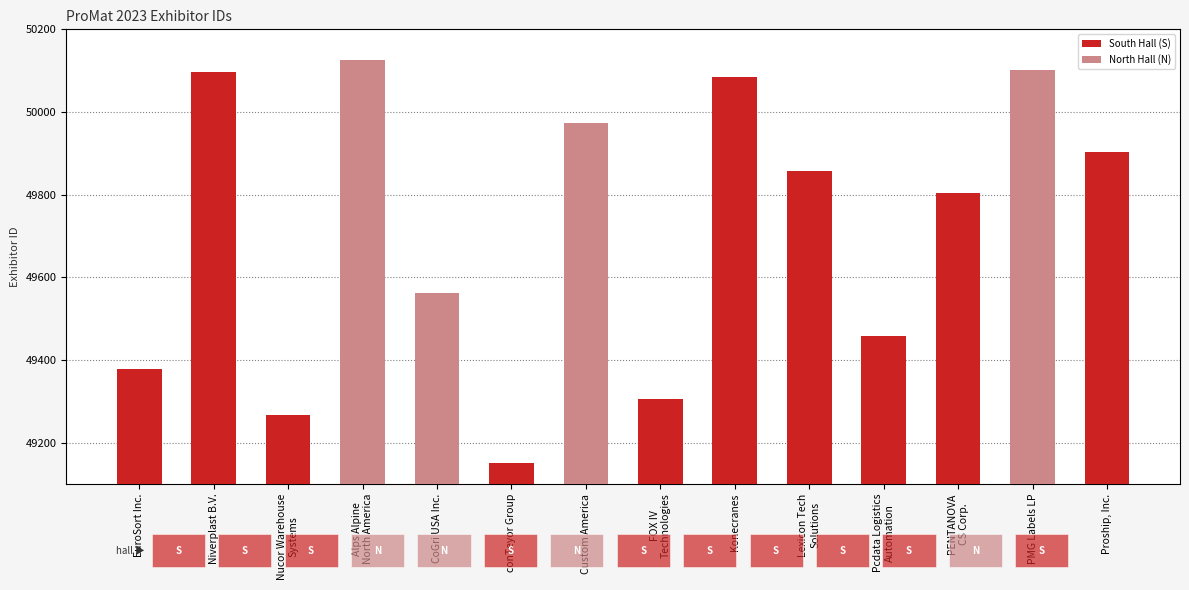

The value at PMG Labels LP is 50101. True or false?

True